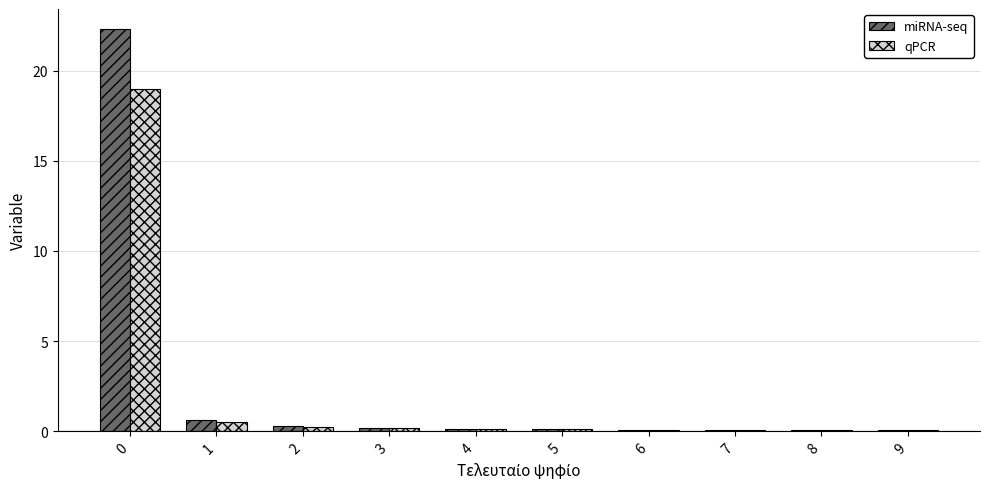

Between 0 and 1, which series saw the biggest shift?

miRNA-seq